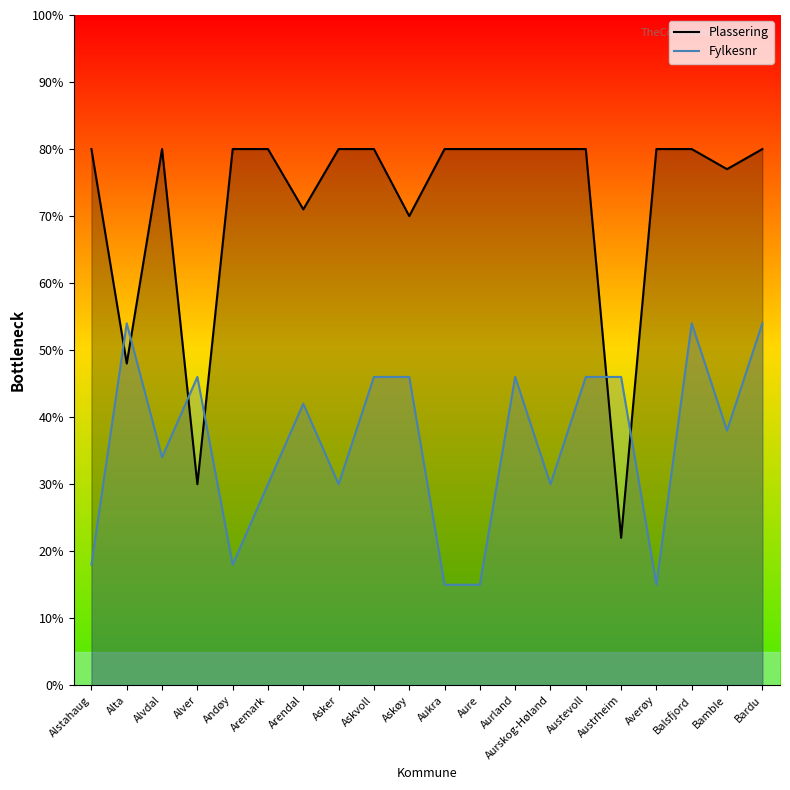

What is the label of the 11th point from the right?

Askøy